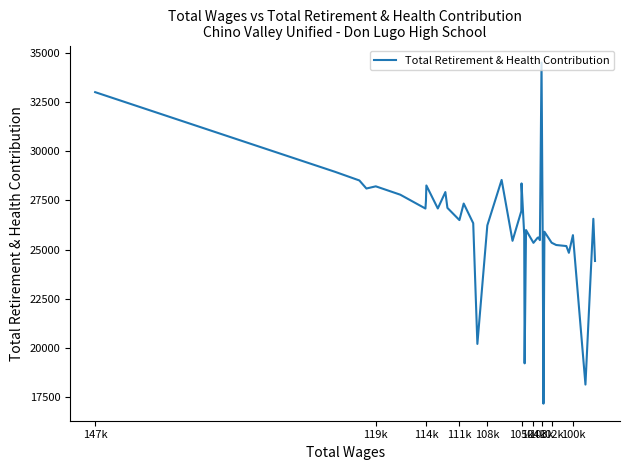

What is the sum of all values?

1046821